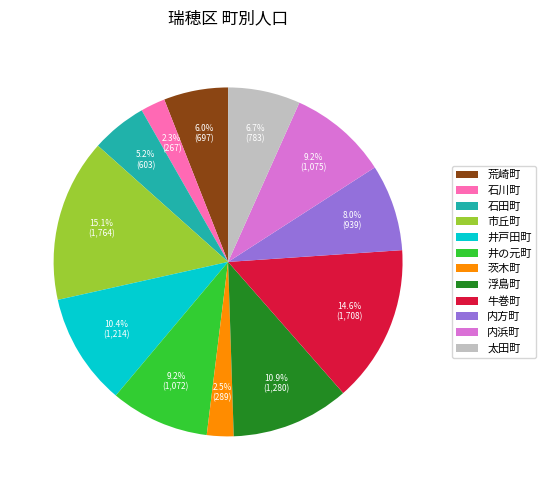

Which has a higher value, 内浜町 or 内方町?

内浜町